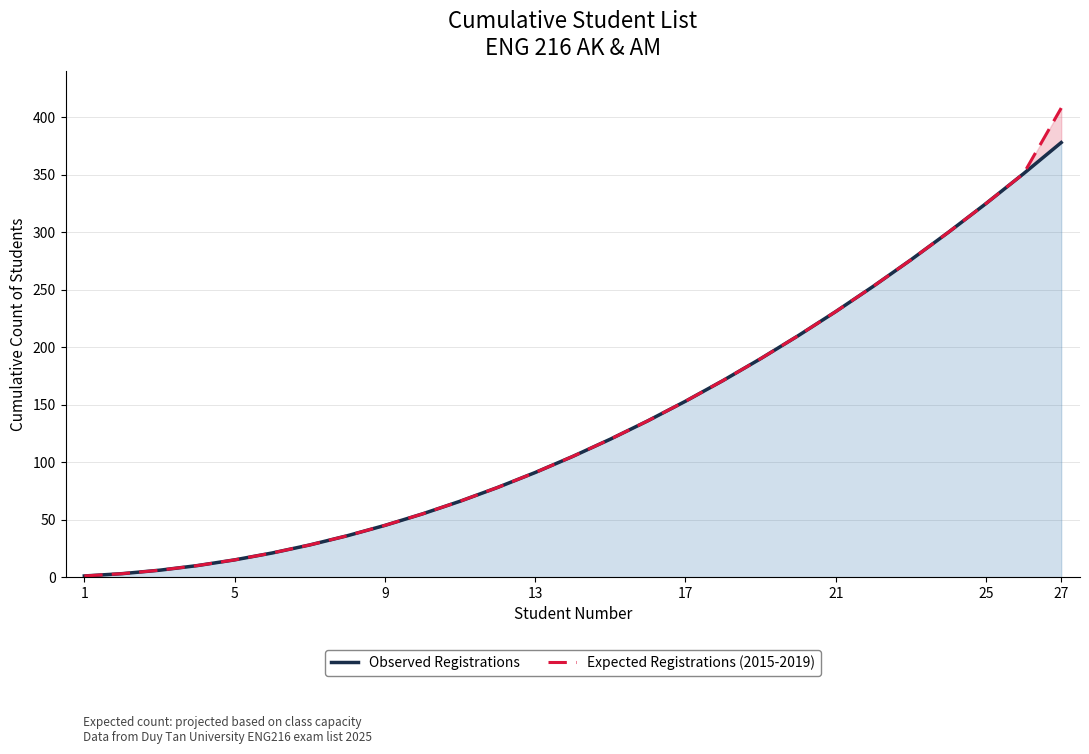

Is the value of Expected Registrations (2015-2019) at 15 greater than the value of Observed Registrations at 5?

Yes